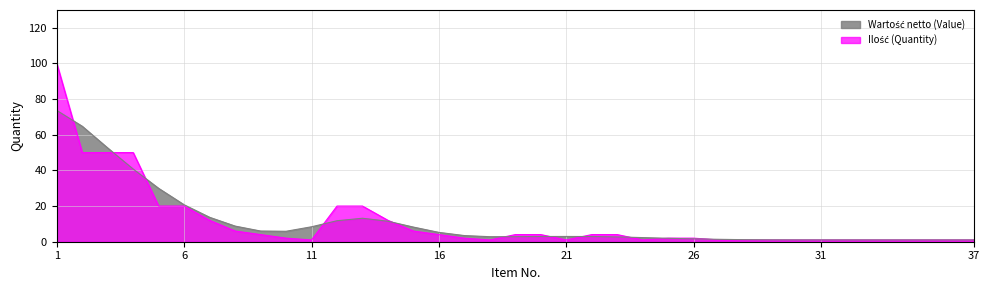

List the labels in order of value, smallest first.

11, 18, 21, 24, 27, 28, 29, 30, 31, 32, 33, 34, 35, 36, 37, 10, 17, 25, 26, 9, 16, 19, 20, 22, 23, 8, 15, 7, 14, 5, 6, 12, 13, 2, 3, 4, 1